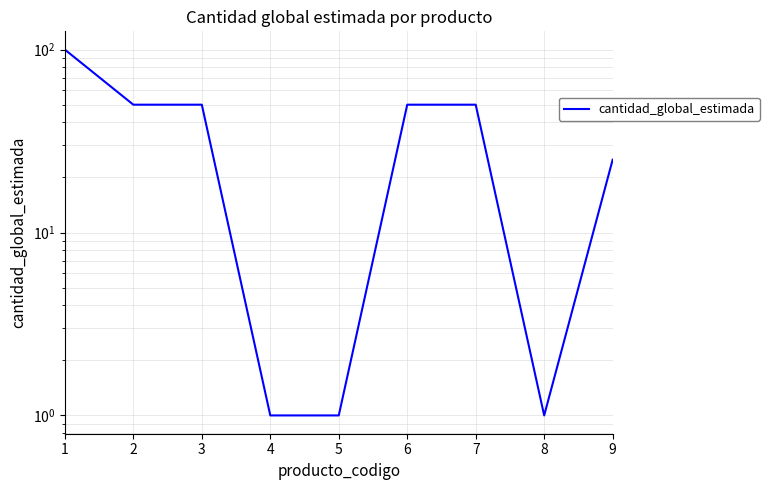

At which category does the chart reach its minimum across all series?

4